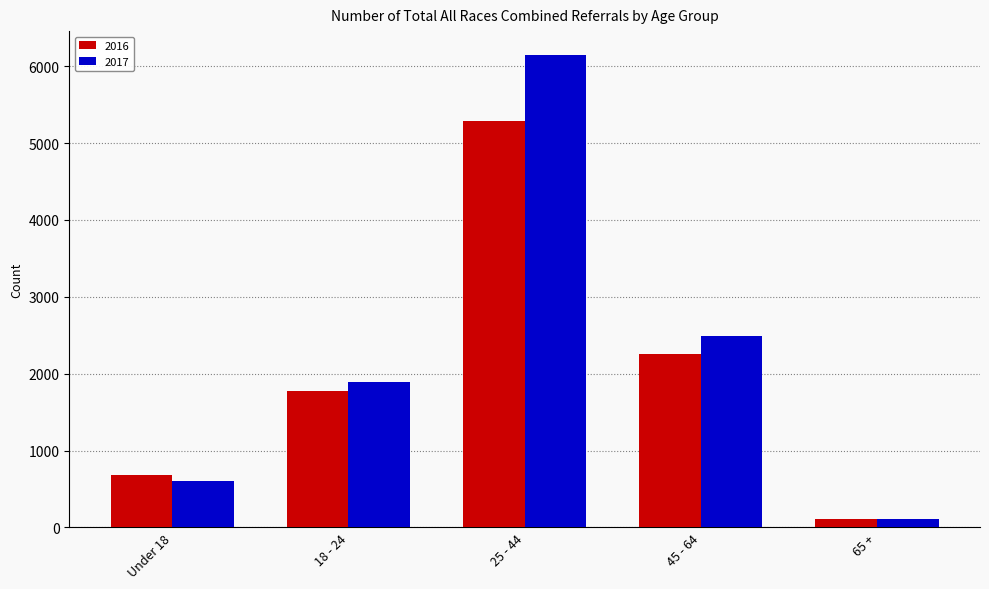

What is the label of the 1st bar from the right?

65 +